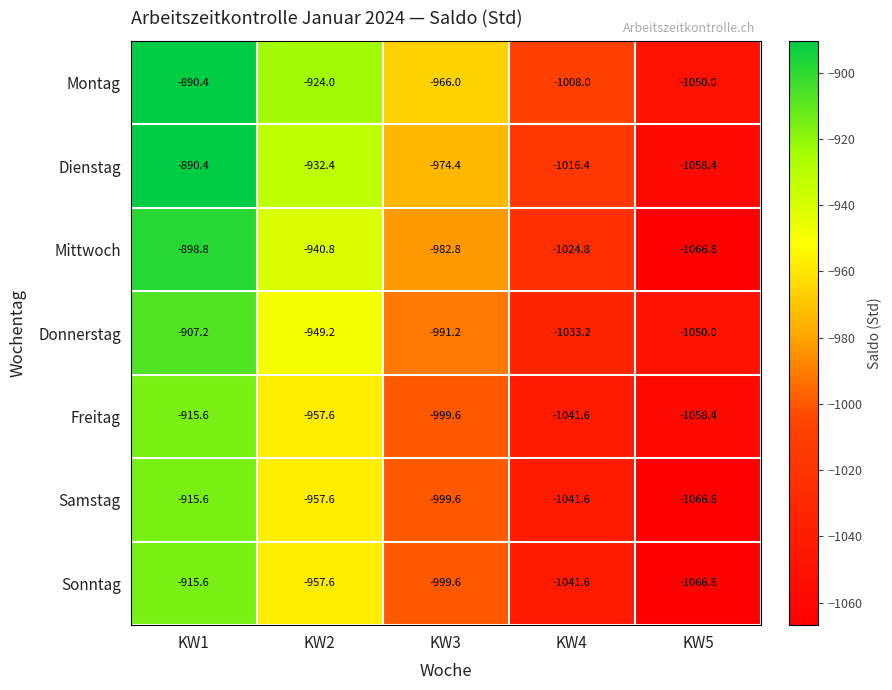

At which category is the sum across all series the highest?

KW1